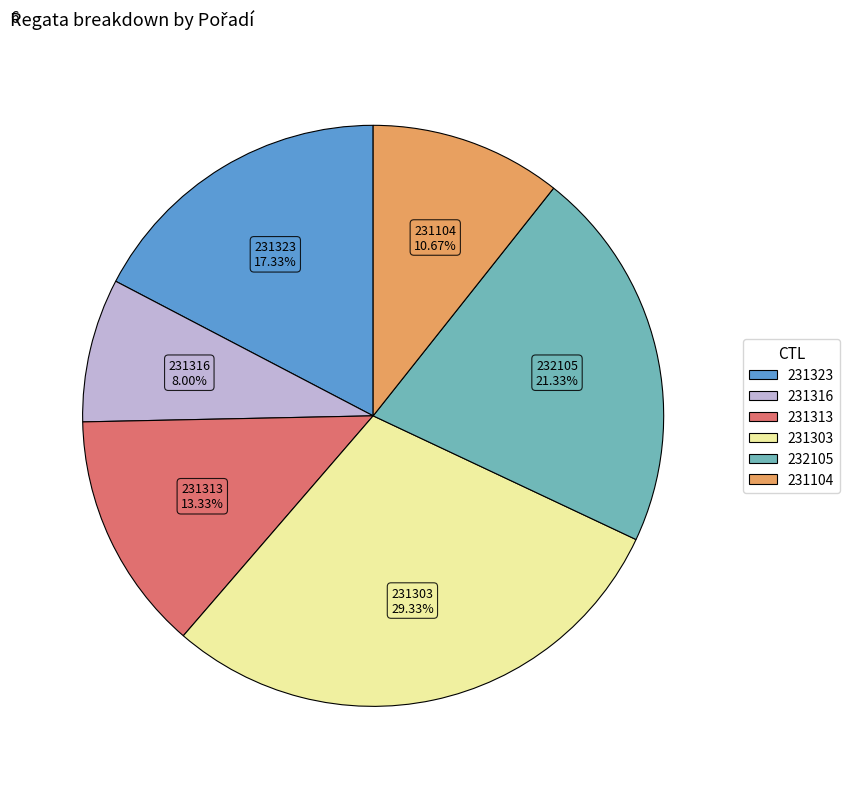

Does 232105 account for over 50% of the chart?

No